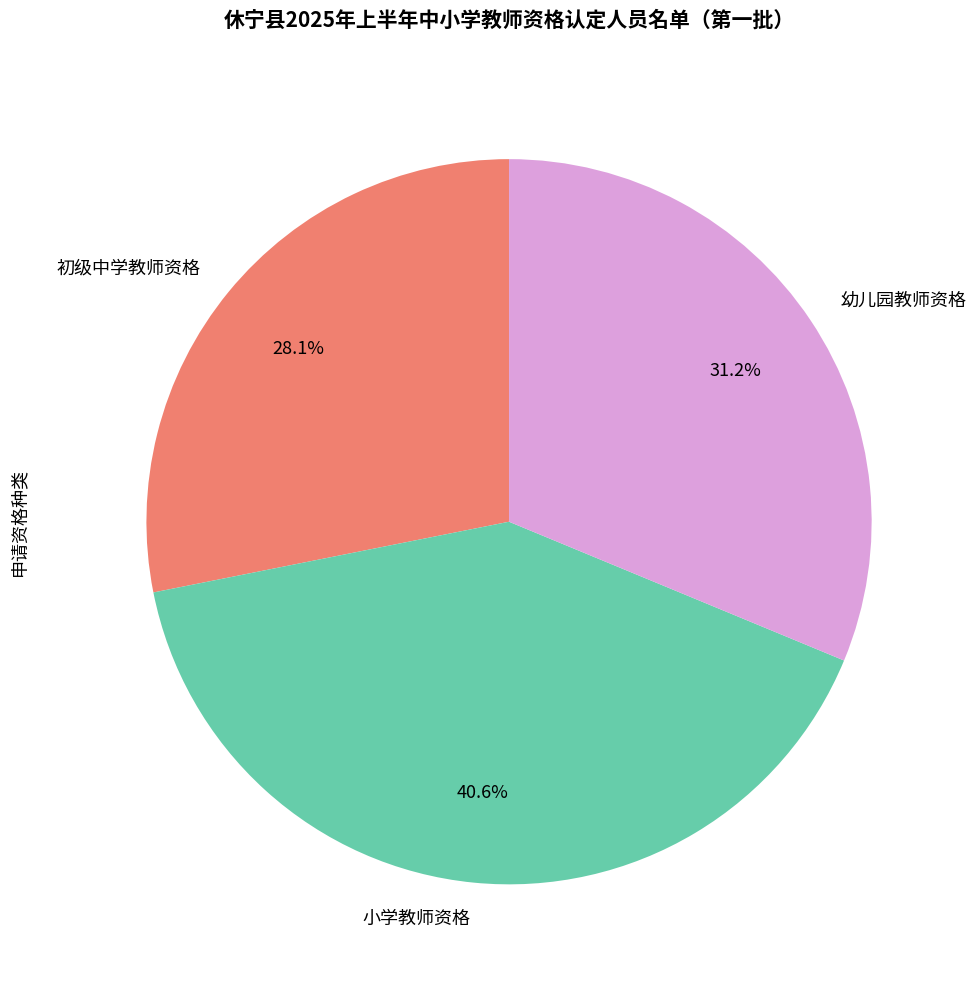

Count the number of slices in the pie.

3